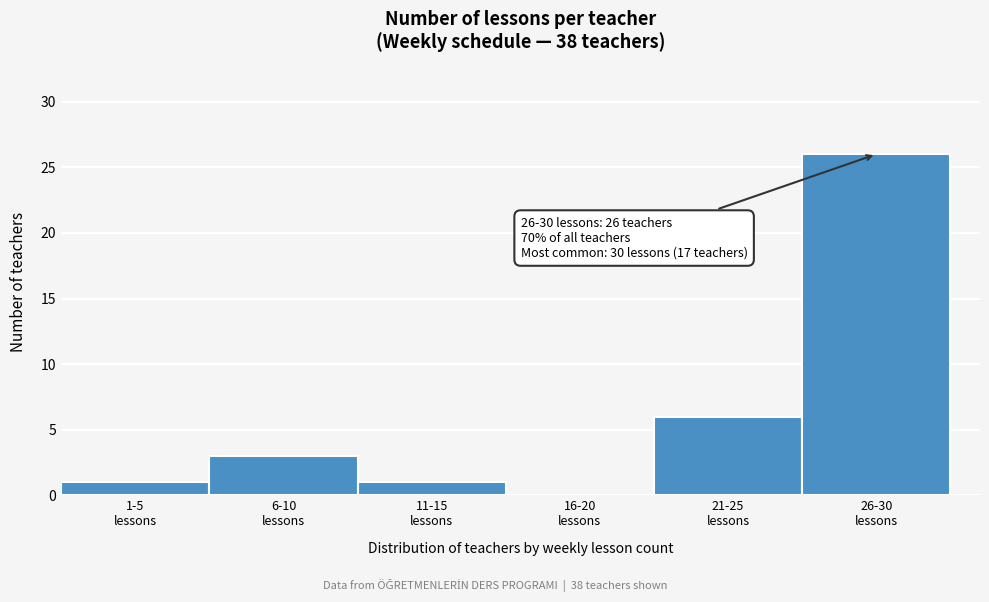

What is the maximum value shown in the chart?

26